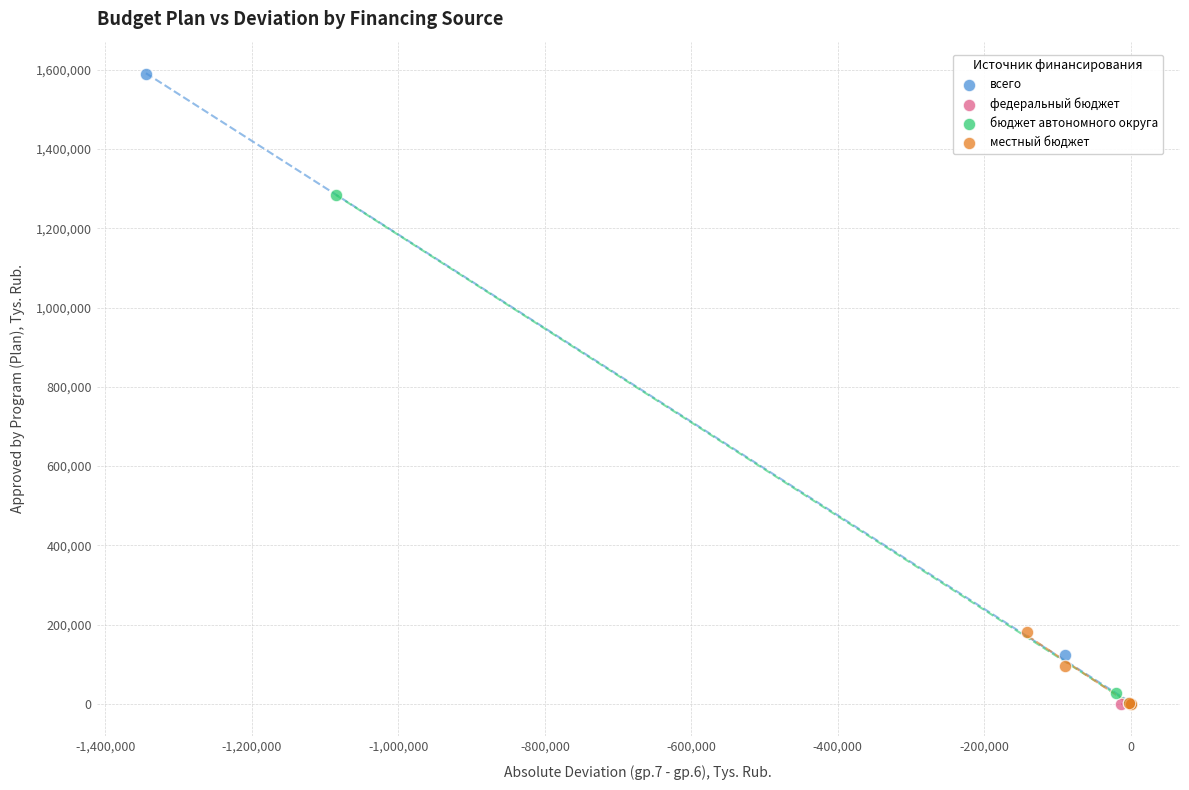

Which series contains the highest Y value?

всего